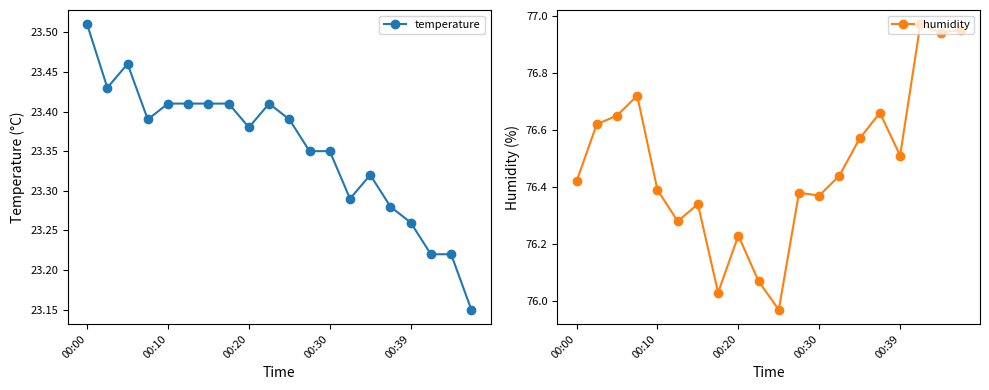

Which series changed the most between 13 and 18?

humidity